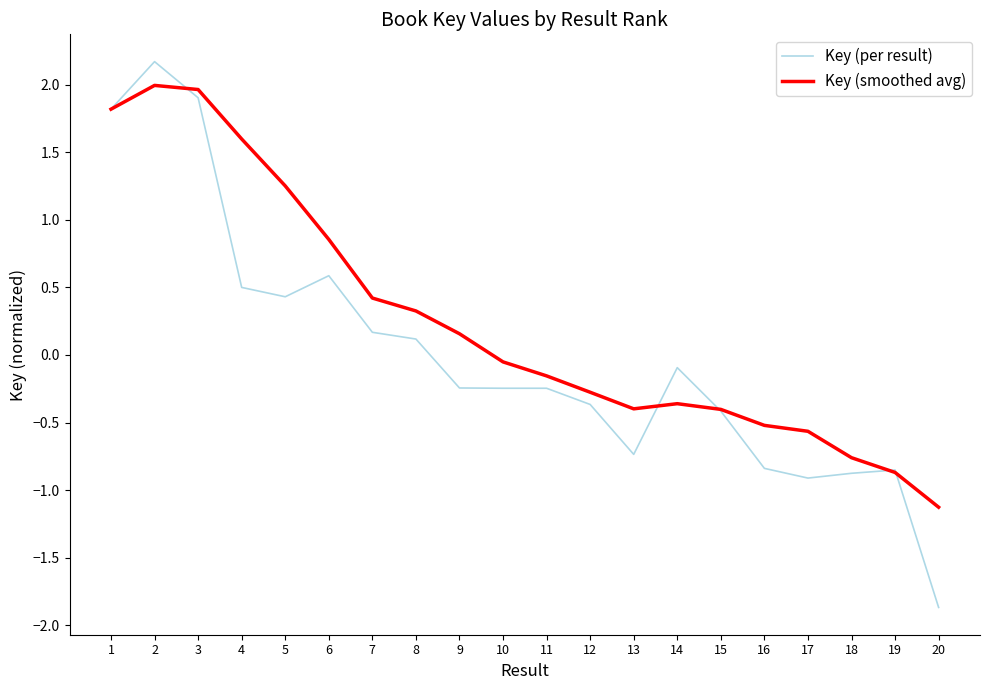

True or false: Key (smoothed avg) has a value of -0.8 at 18.

True